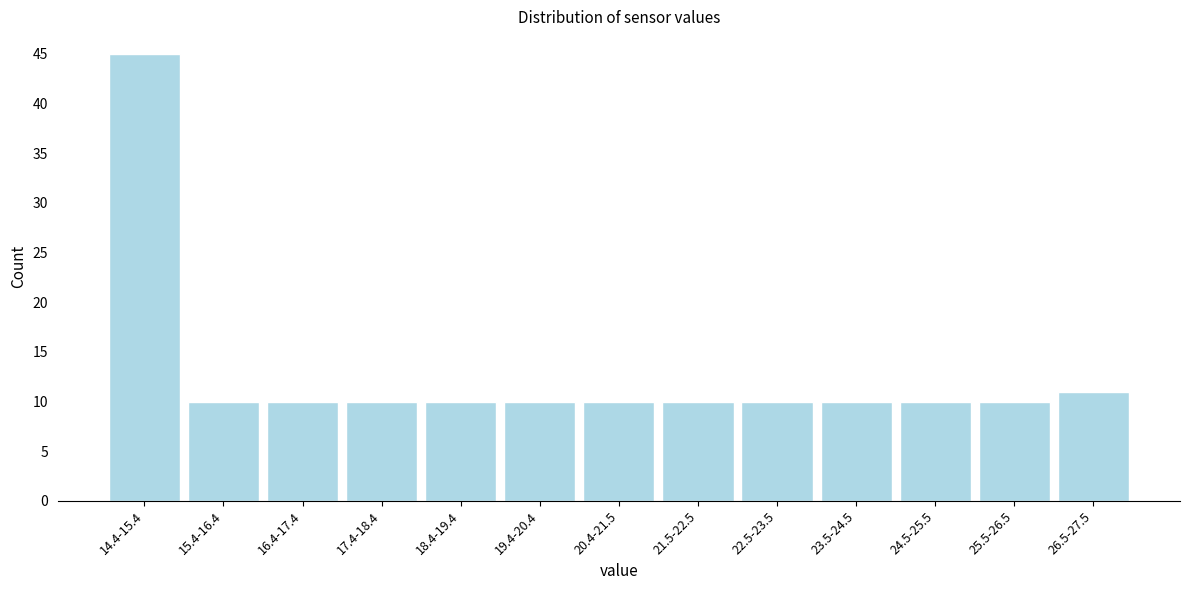

Reading right to left, extract all data points from this chart.

26.5-27.5=11	25.5-26.5=10	24.5-25.5=10	23.5-24.5=10	22.5-23.5=10	21.5-22.5=10	20.4-21.5=10	19.4-20.4=10	18.4-19.4=10	17.4-18.4=10	16.4-17.4=10	15.4-16.4=10	14.4-15.4=45